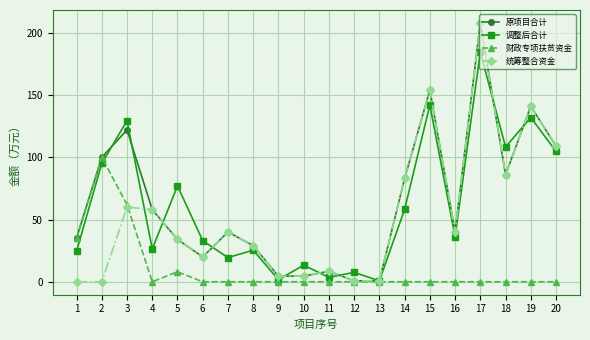

How many categories are shown in the chart?

20